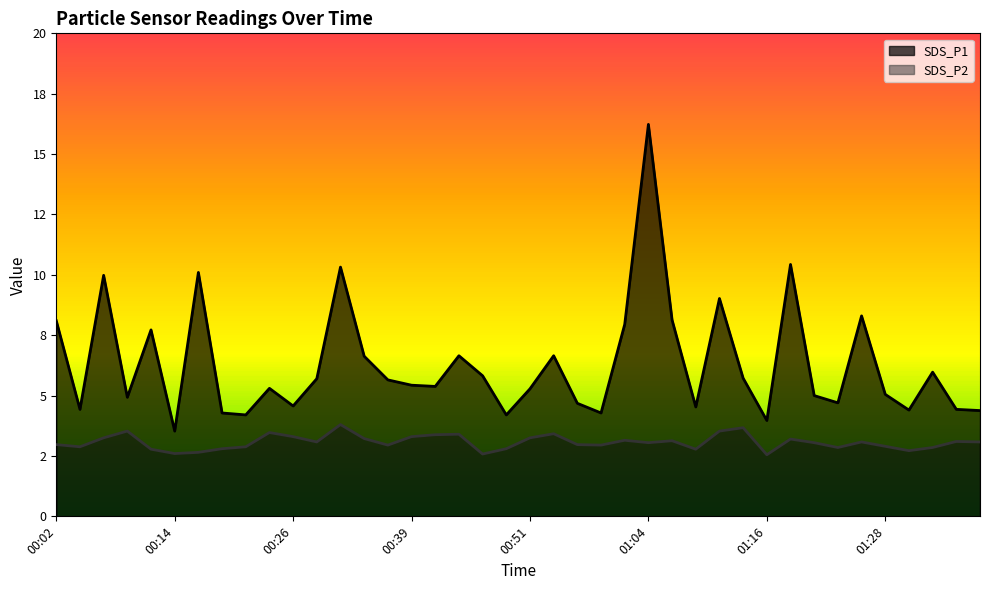

Which series changed the most between 00:17 and 00:26?

SDS_P1